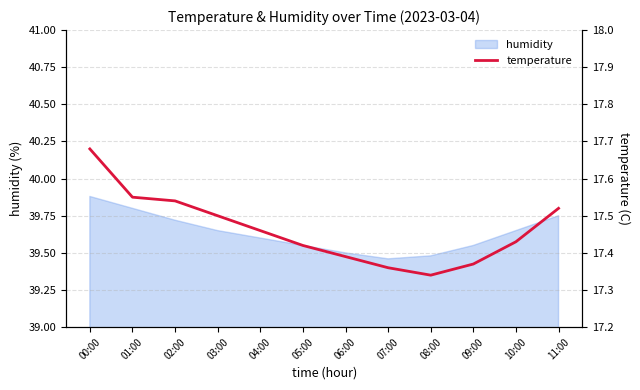

What is the label of the 7th point from the right?

05:00